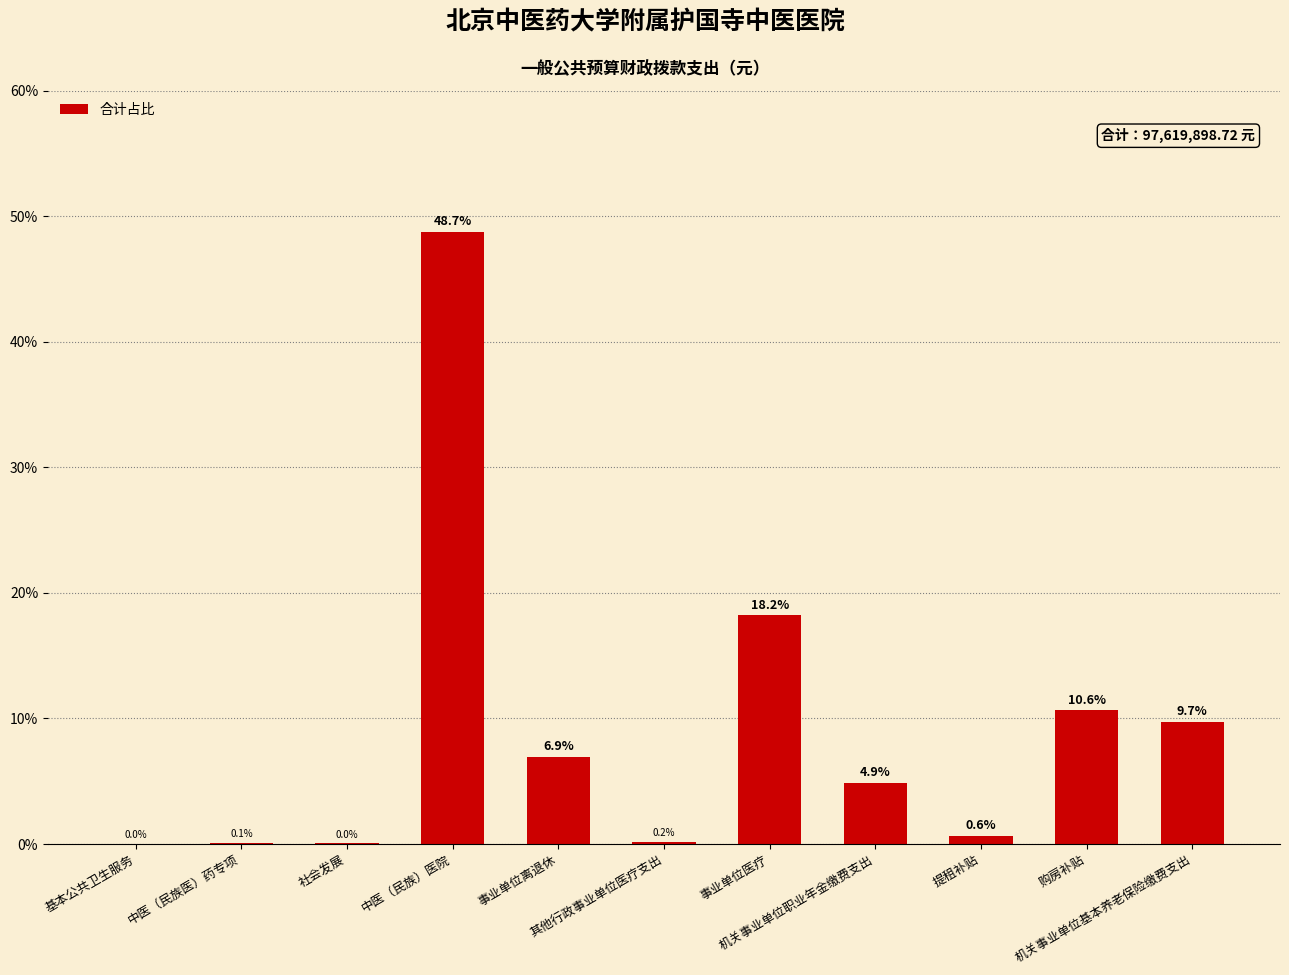

What is the maximum value shown in the chart?

48.7